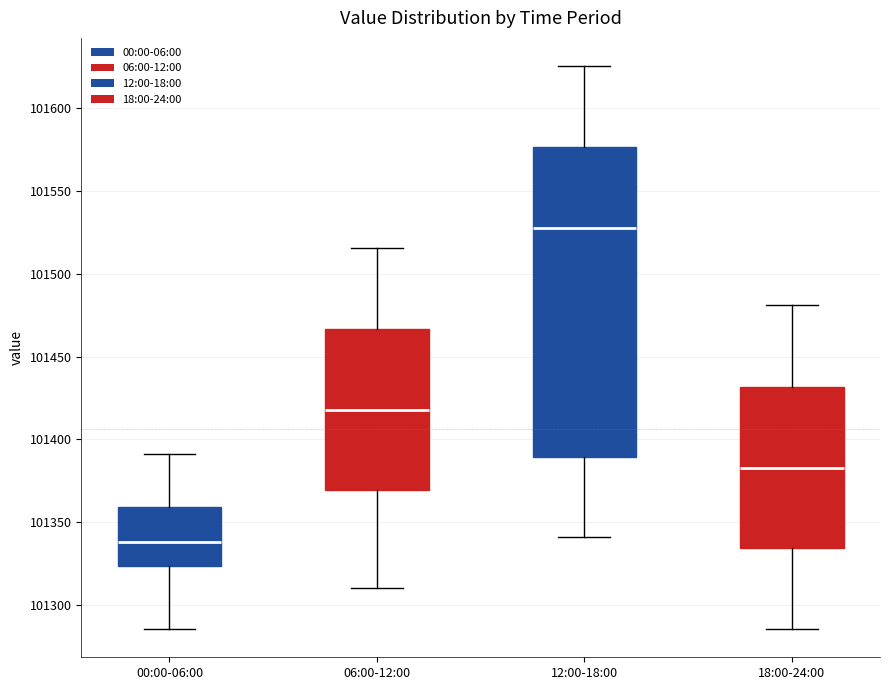

Reading left to right, transcribe this box plot: for each box, give where its median line is, the range the box spans, and where its two whiskers end, as read against the y-axis. The values are not printed on the chart, so give them approximately, as read against the axis.

00:00-06:00: median 101340, box 101325 to 101360, whiskers 101285 to 101390
06:00-12:00: median 101420, box 101370 to 101465, whiskers 101310 to 101515
12:00-18:00: median 101530, box 101390 to 101575, whiskers 101340 to 101625
18:00-24:00: median 101385, box 101335 to 101430, whiskers 101285 to 101480